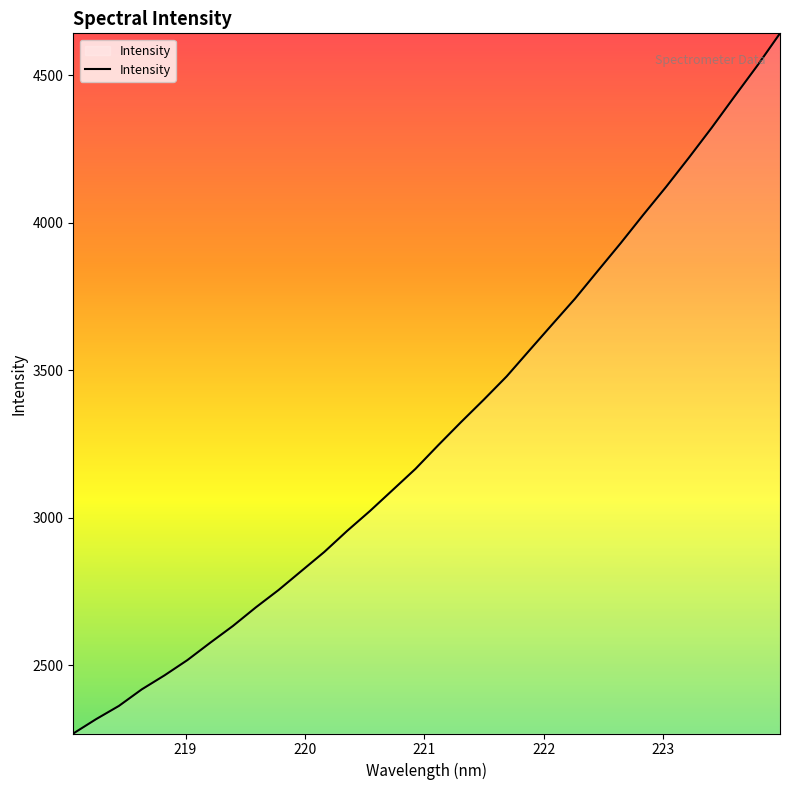

What is the maximum value shown in the chart?

4641.8